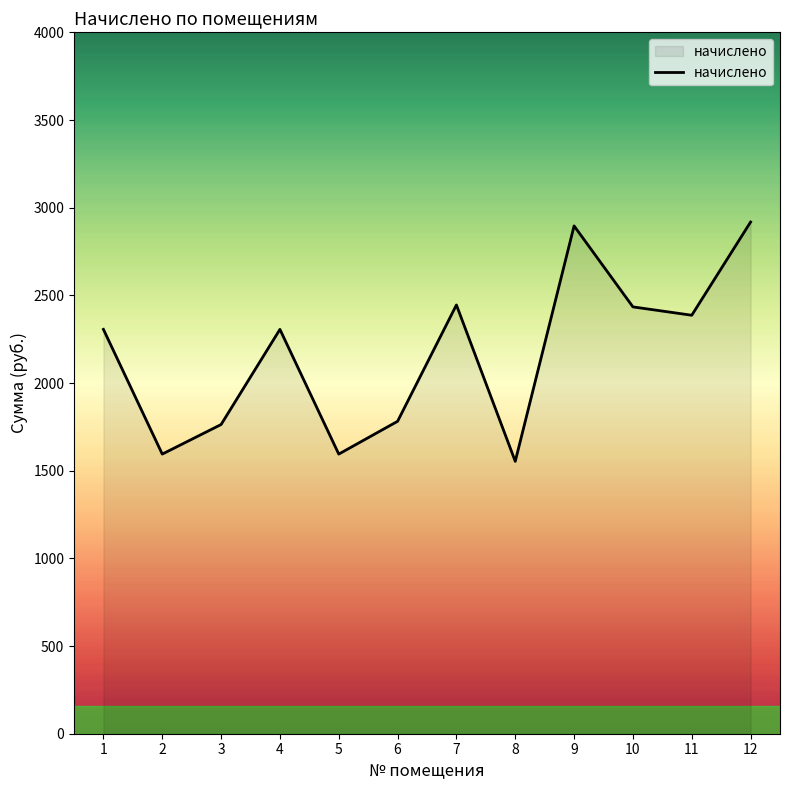

At which label does the data first exceed 2305?

1